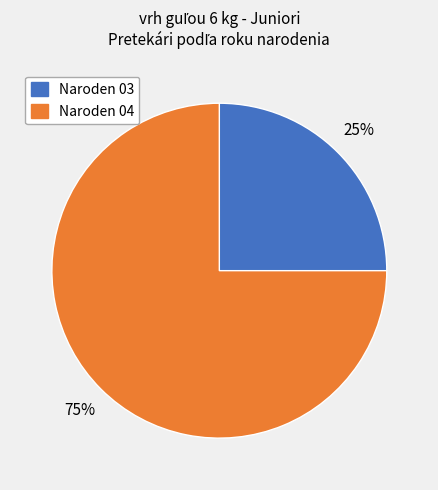

Does any single category account for the majority?

Yes